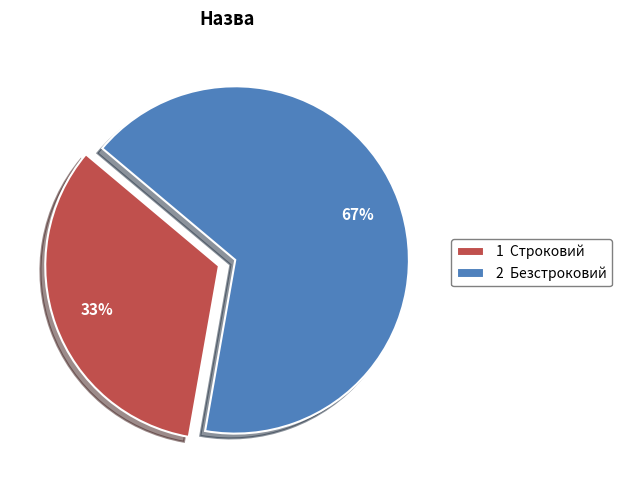

To the nearest percent, what portion does 1 Строковий represent?

33%